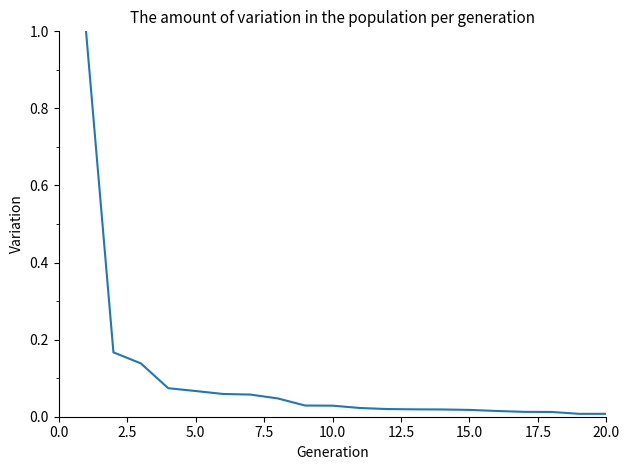

What is the difference between the maximum and minimum values?

1.0